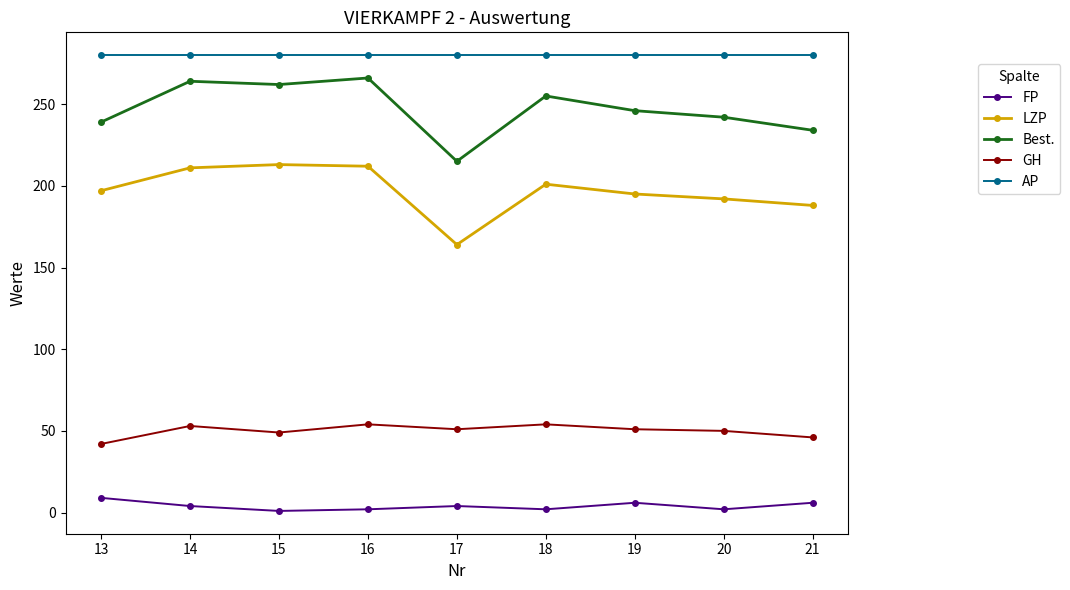

Which series changed the most between 14 and 21?

Best.